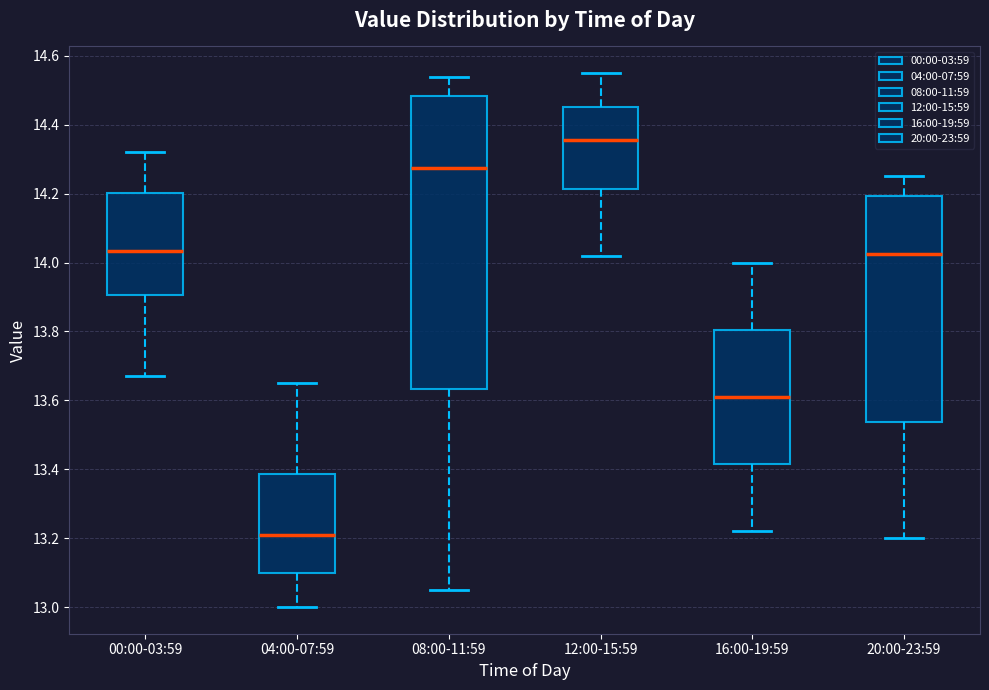

Where does the median line of the box for 12:00-15:59 sit on the y-axis? The values are not printed on the chart, so give them approximately, as read against the axis.

14.36